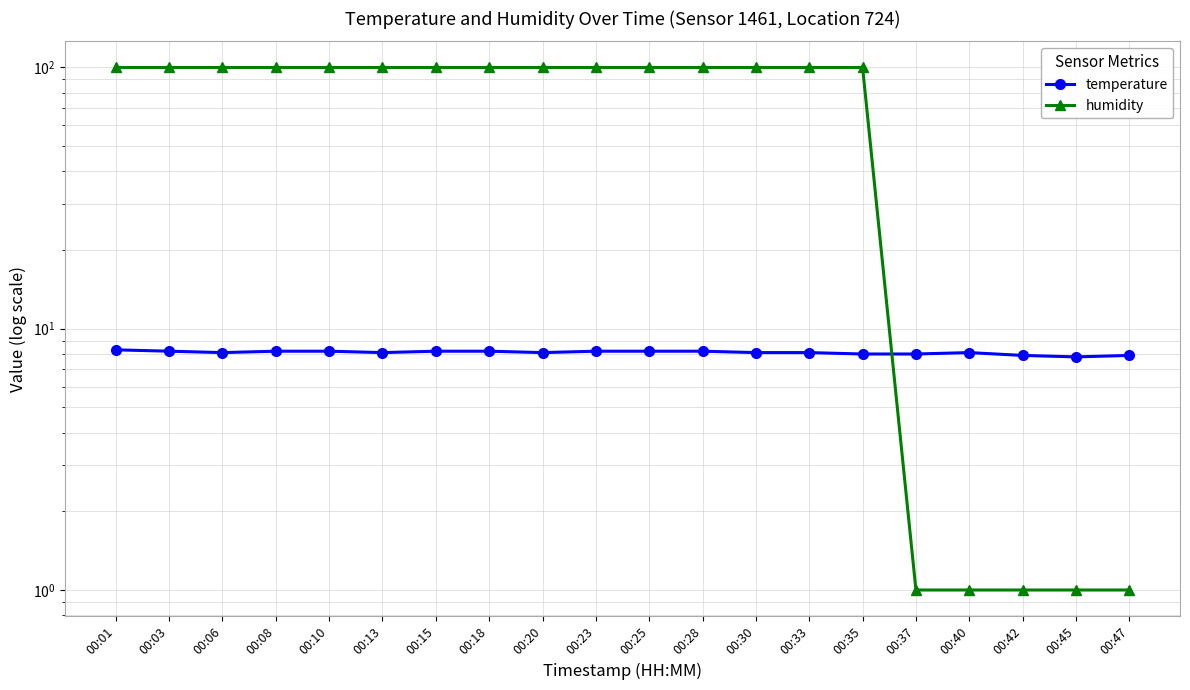

Is it true that temperature equals 11.2 at 00:13?

False